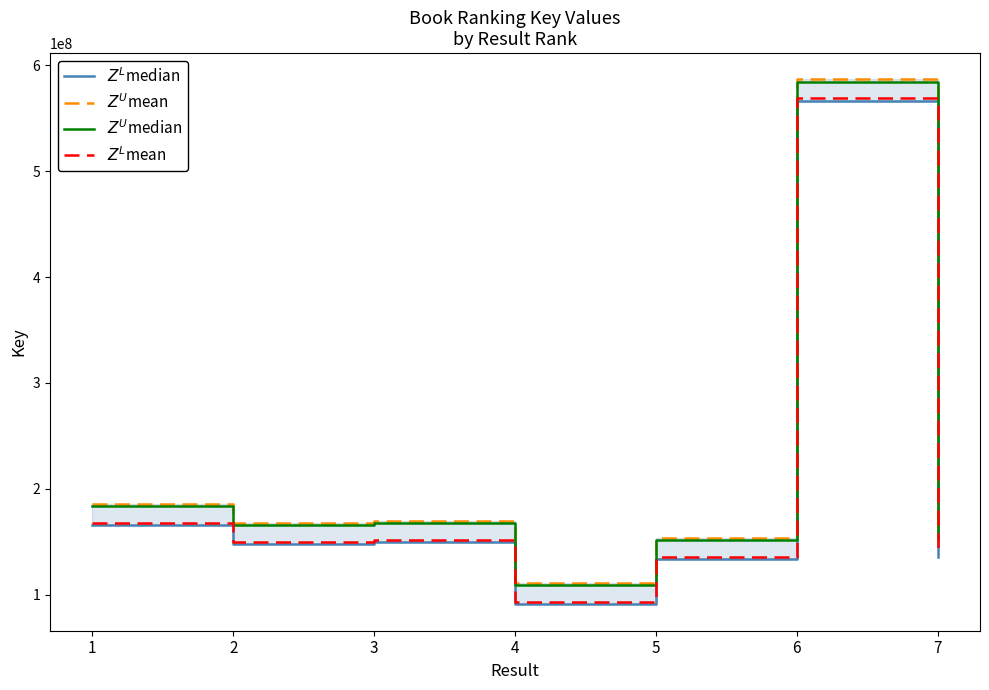

At 2, list the series in order from smallest to largest.

$Z^L$median, $Z^L$mean, $Z^U$median, $Z^U$mean